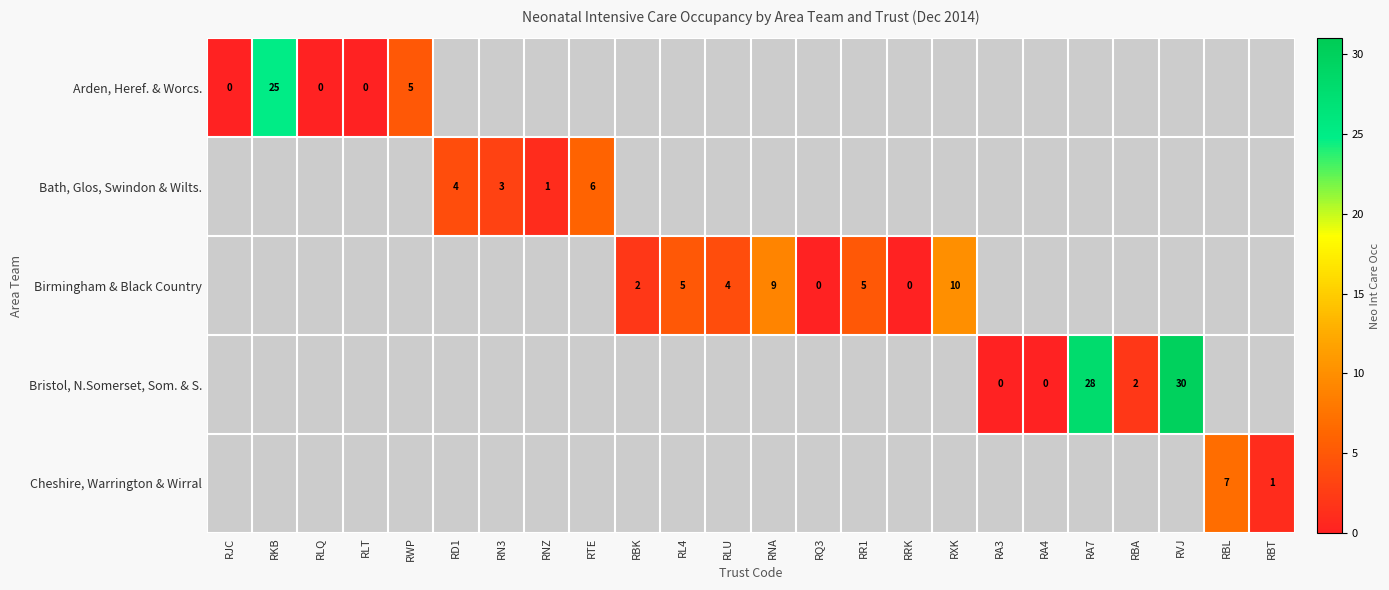

Is the value of Birmingham & Black Country at RR1 greater than the value of Bath, Glos, Swindon & Wilts. at RD1?

Yes